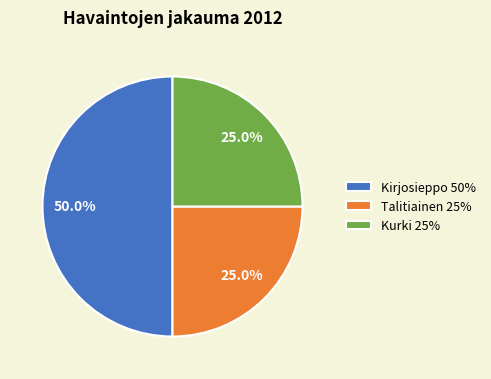

How many slices are in this pie chart?

3